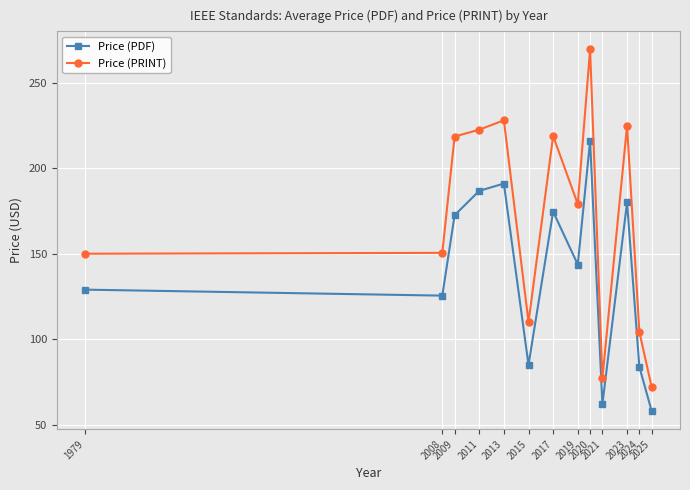

At which category is the sum across all series the highest?

2020